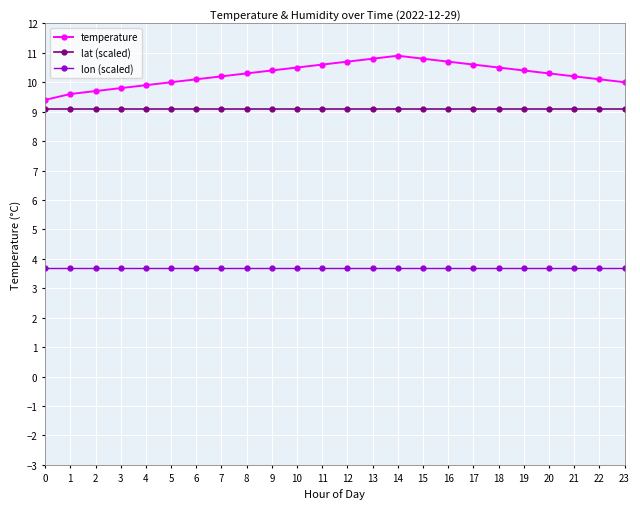

True or false: lon (scaled) and temperature cross at least once.

False